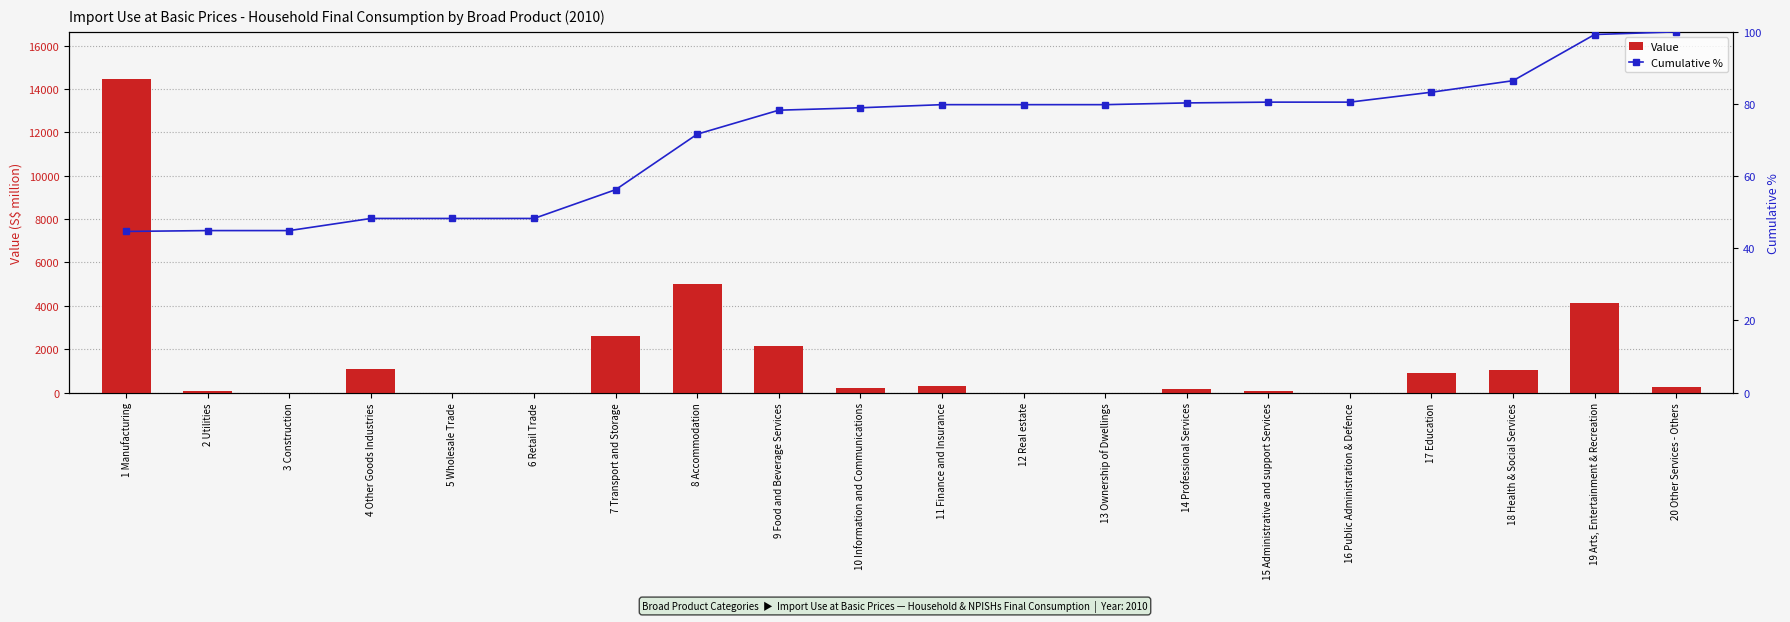

What is the sum of the Cumulative % values at 5 Wholesale Trade and 17 Education?

131.5